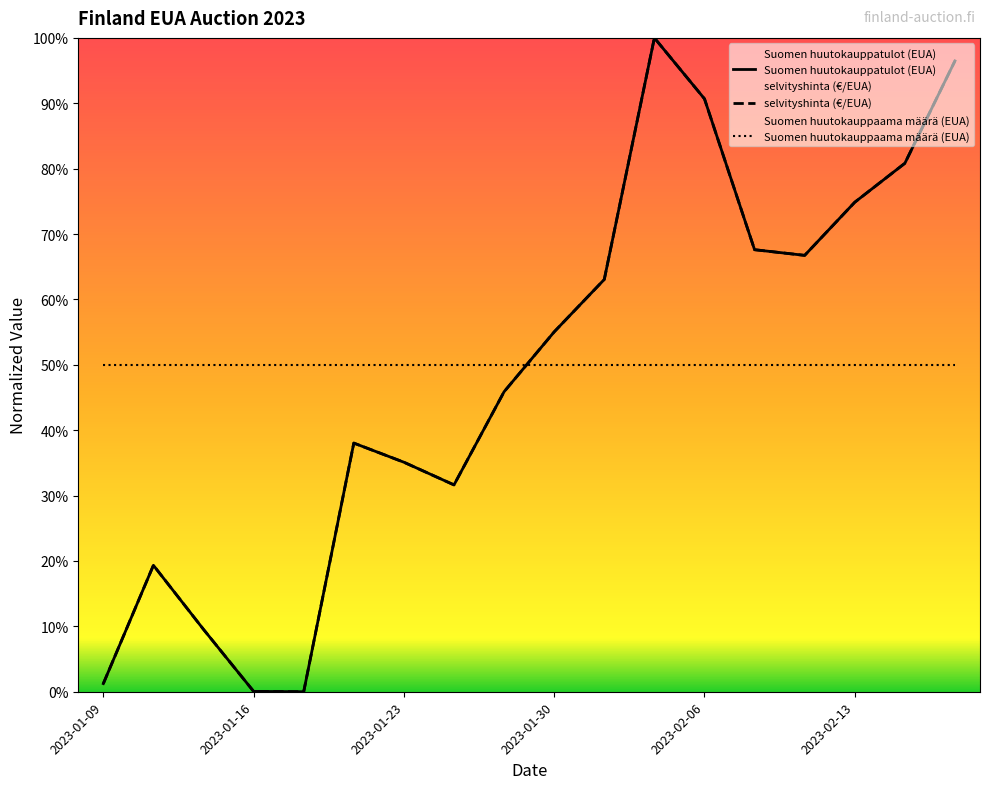

What is the sum of all selvityshinta (€/EUA) values?

876.1